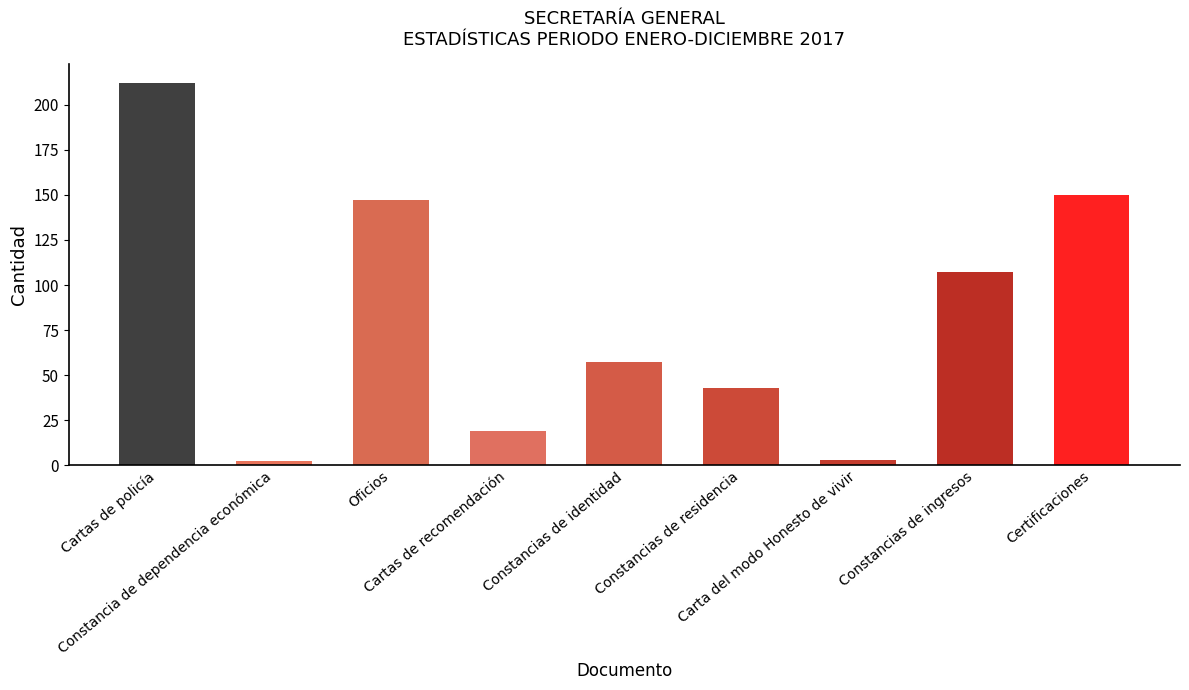

The value at Constancias de residencia is 43. True or false?

True